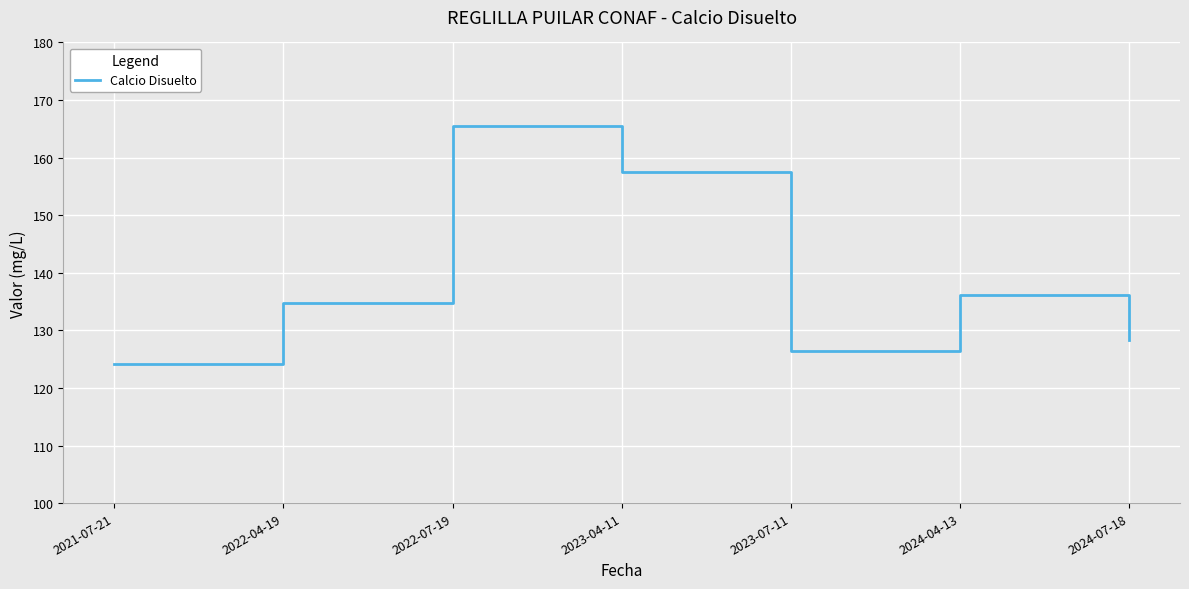

Count the number of categories in the chart.

7